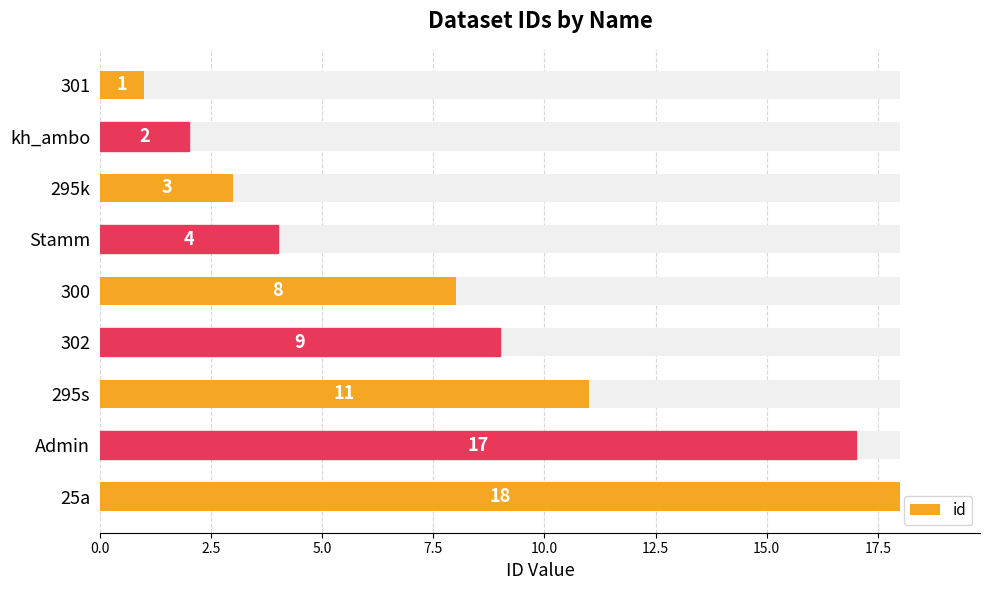

True or false: the data shows 13 at 302.

False